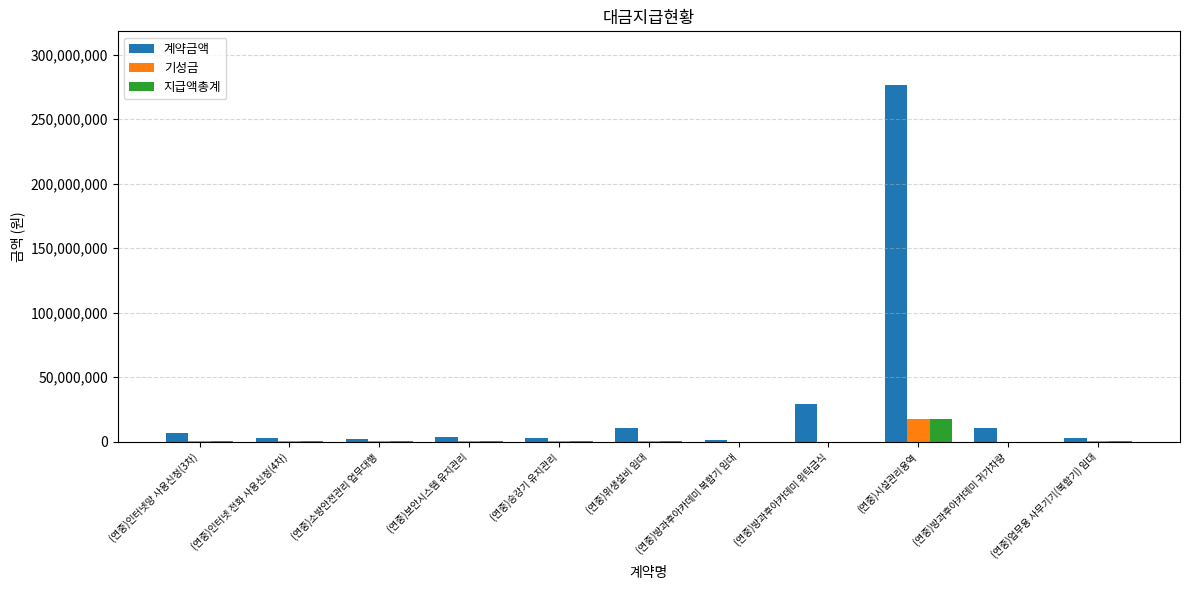

Which series has the largest total across all categories?

계약금액